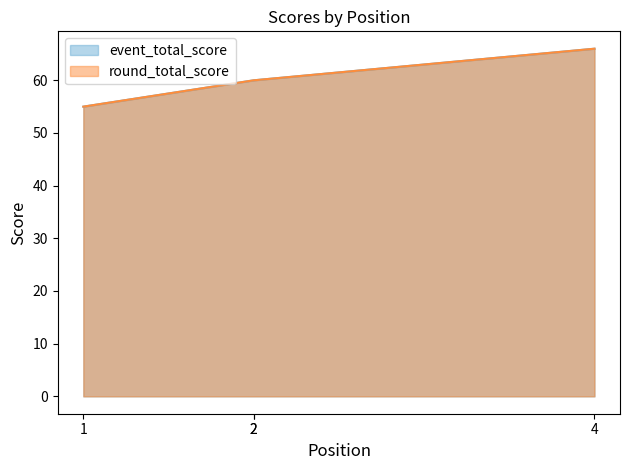

True or false: event_total_score and round_total_score cross at least once.

False